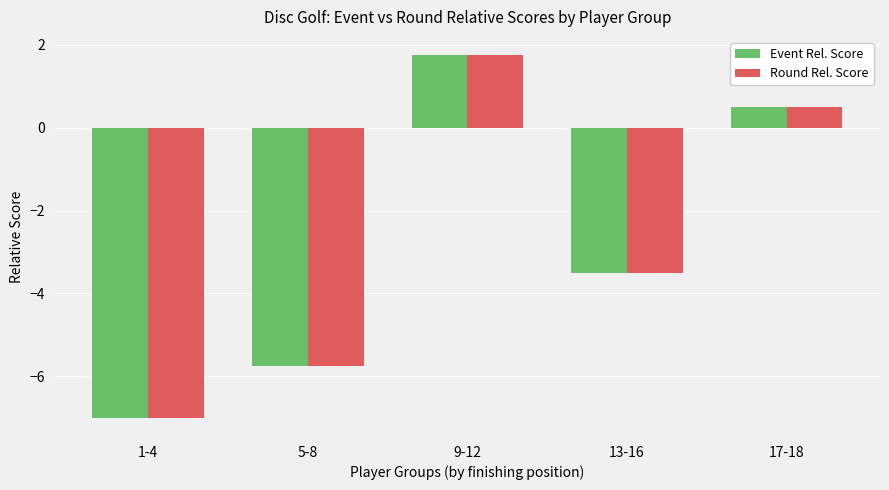

Rank the categories by Round Rel. Score value from highest to lowest.

9-12, 17-18, 13-16, 5-8, 1-4